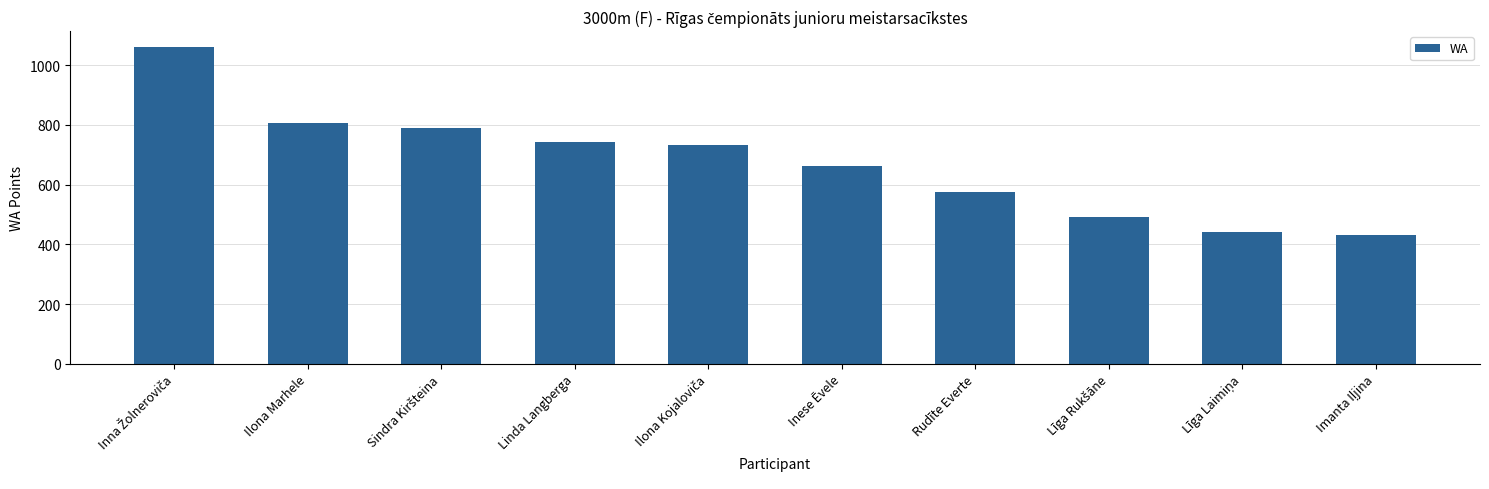

What is the label of the 9th bar from the right?

Ilona Marhele